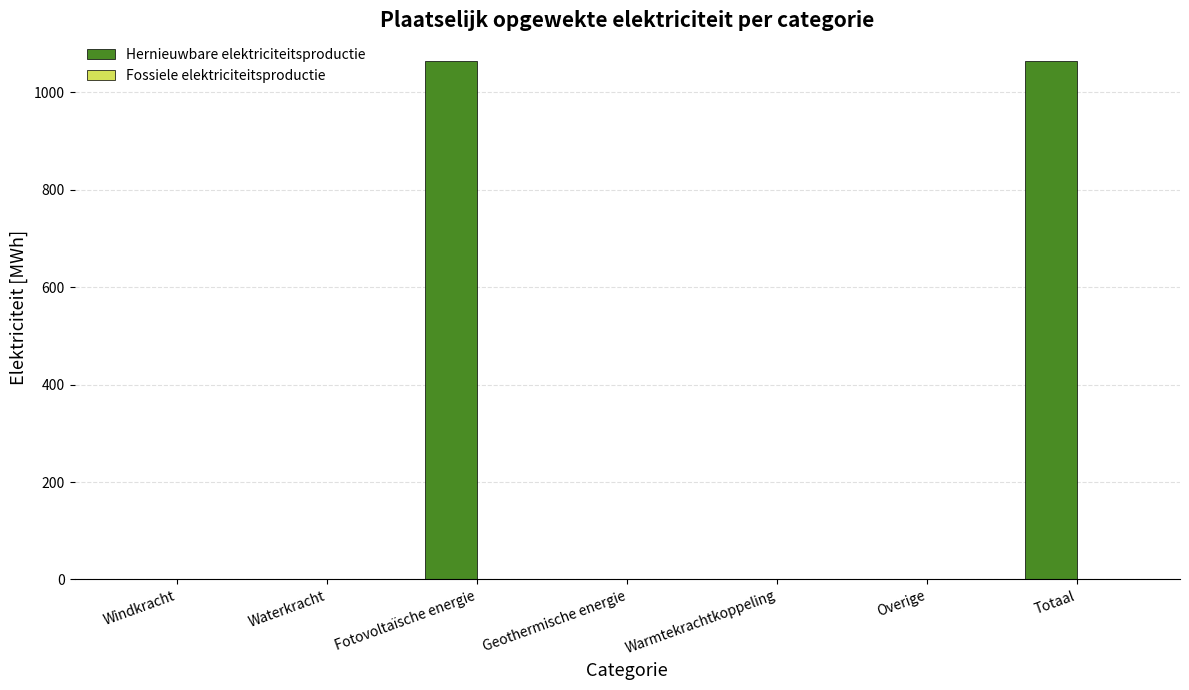

The chart shows a value of 736.4 at Fotovoltaïsche energie. True or false?

False